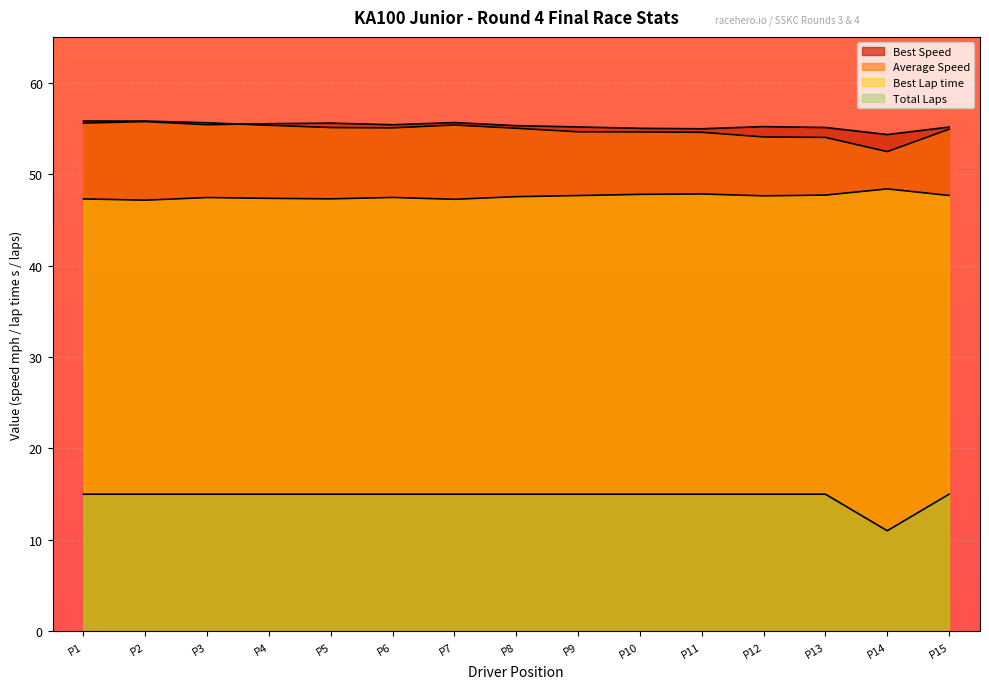

What position from the left is CHRISTIAN MEYER?

6